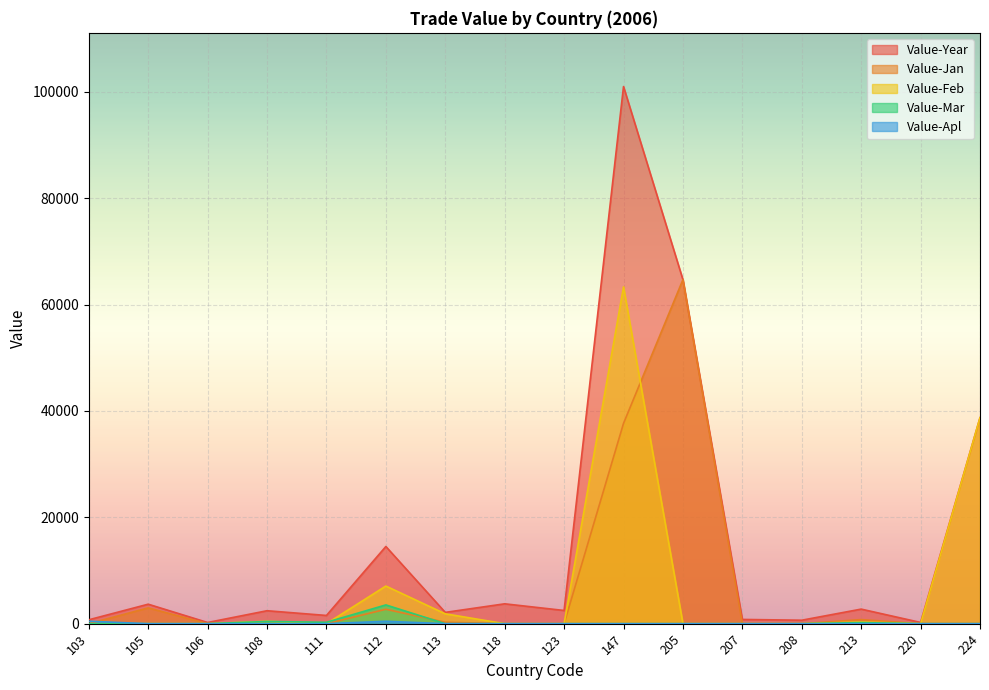

True or false: Value-Mar has a value of 207 at 213.

True